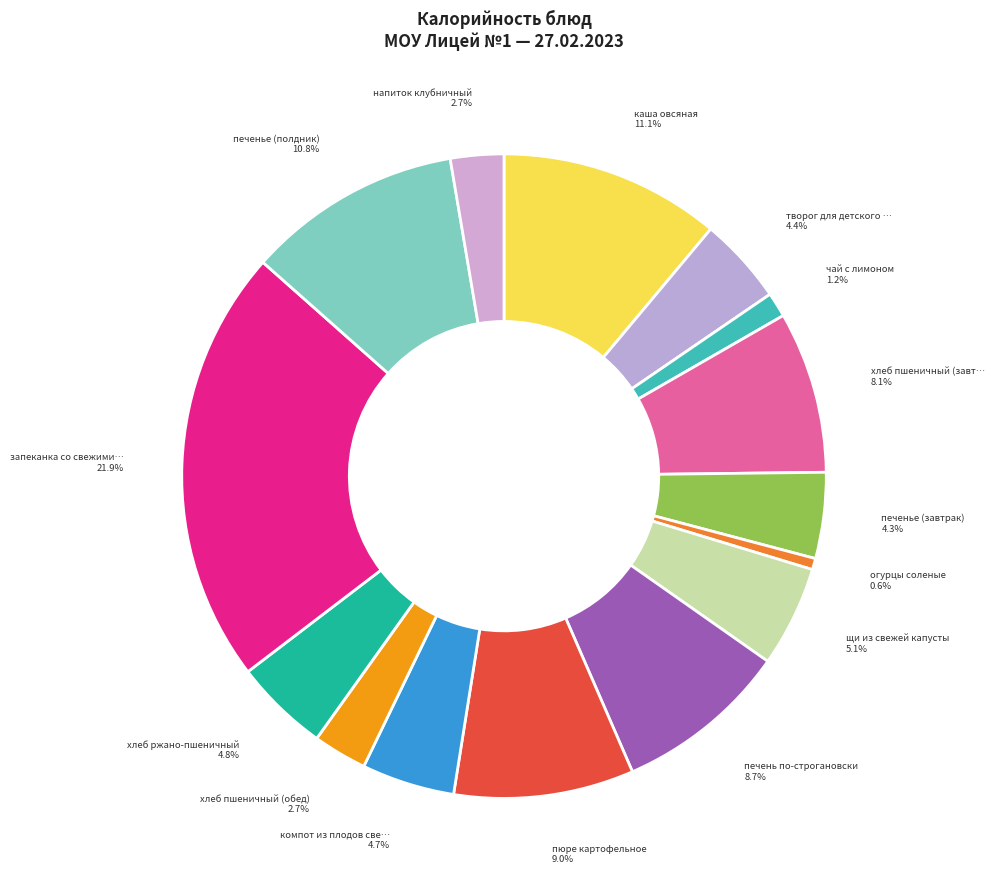

How many slices are in this pie chart?

15